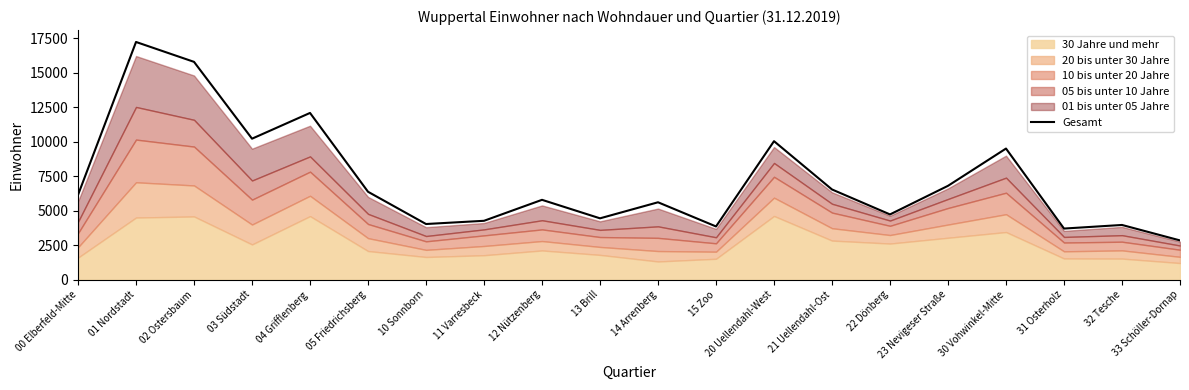

Which has a higher value, 33 Schöller-Dornap or 30 Vohwinkel-Mitte?

30 Vohwinkel-Mitte